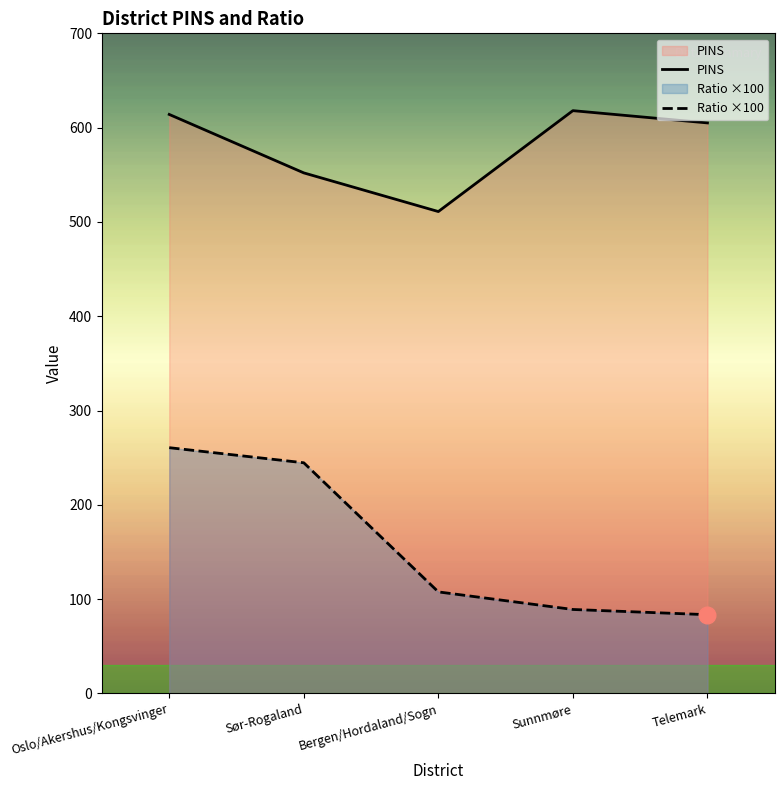

What is the value of the Ratio ×100 point at the 2nd from the left?

244.6